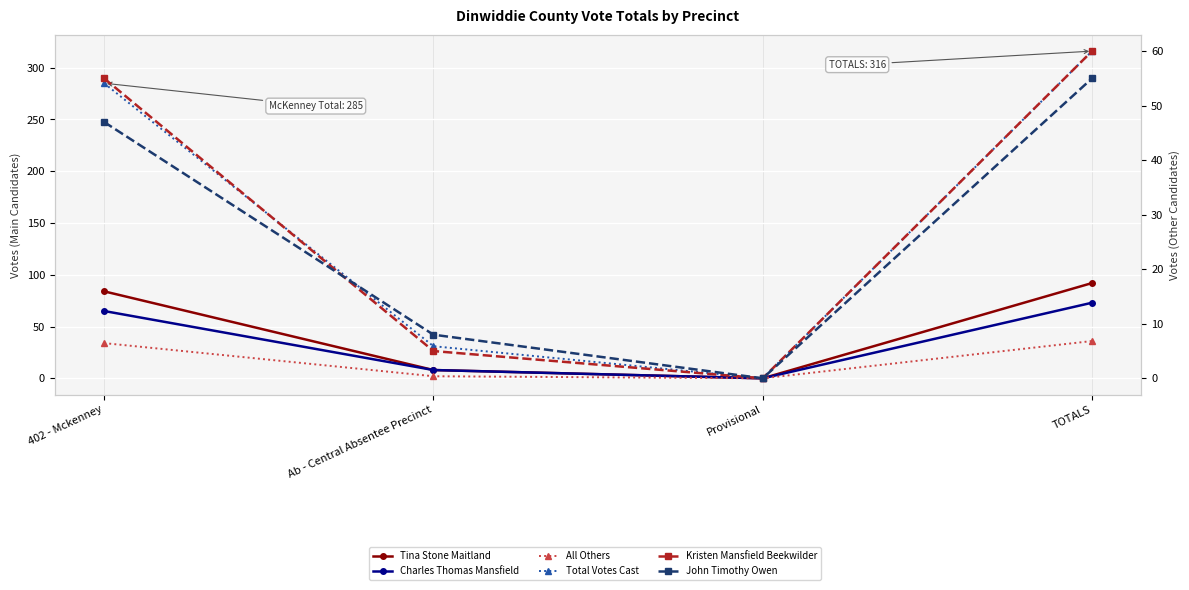

Is the value of Tina Stone Maitland at TOTALS greater than the value of All Others at Provisional?

Yes